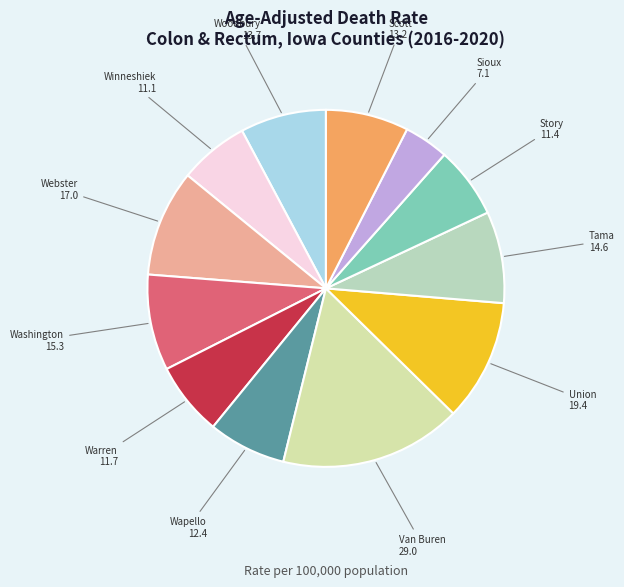

Count the number of slices in the pie.

12